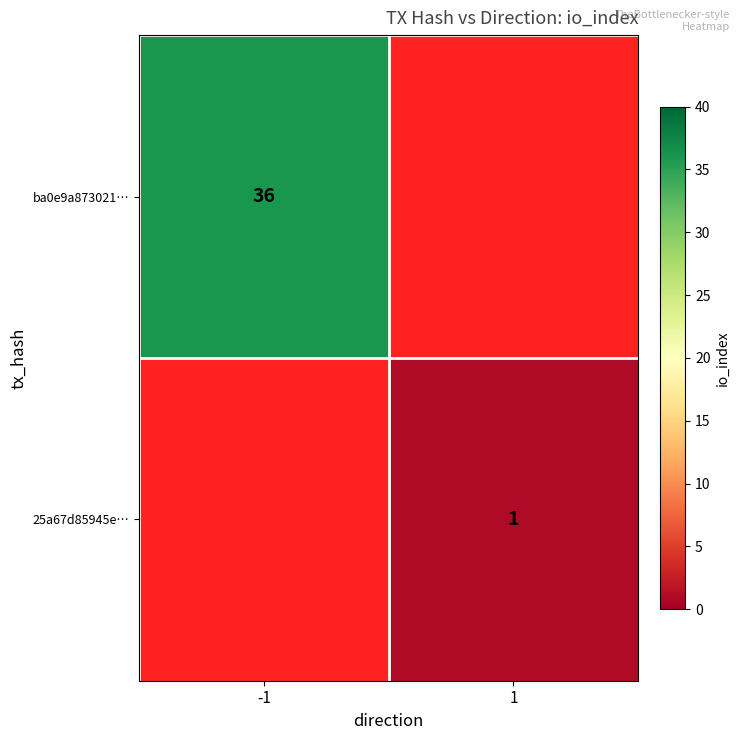

The value of 25a67d85945e… at 1 is 1. True or false?

True